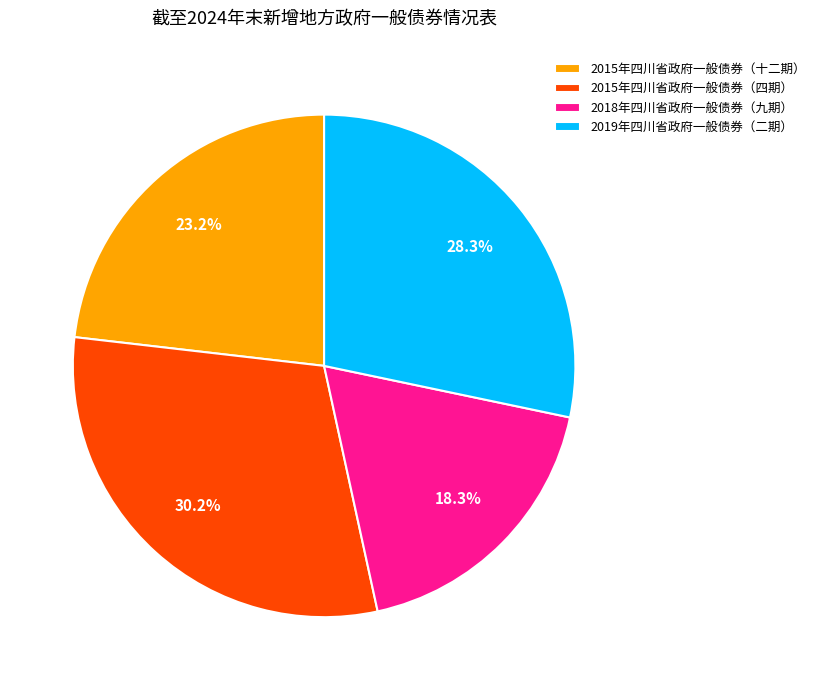

What percentage is the 2015年四川省政府一般债券（四期） slice, to the nearest percent?

30%